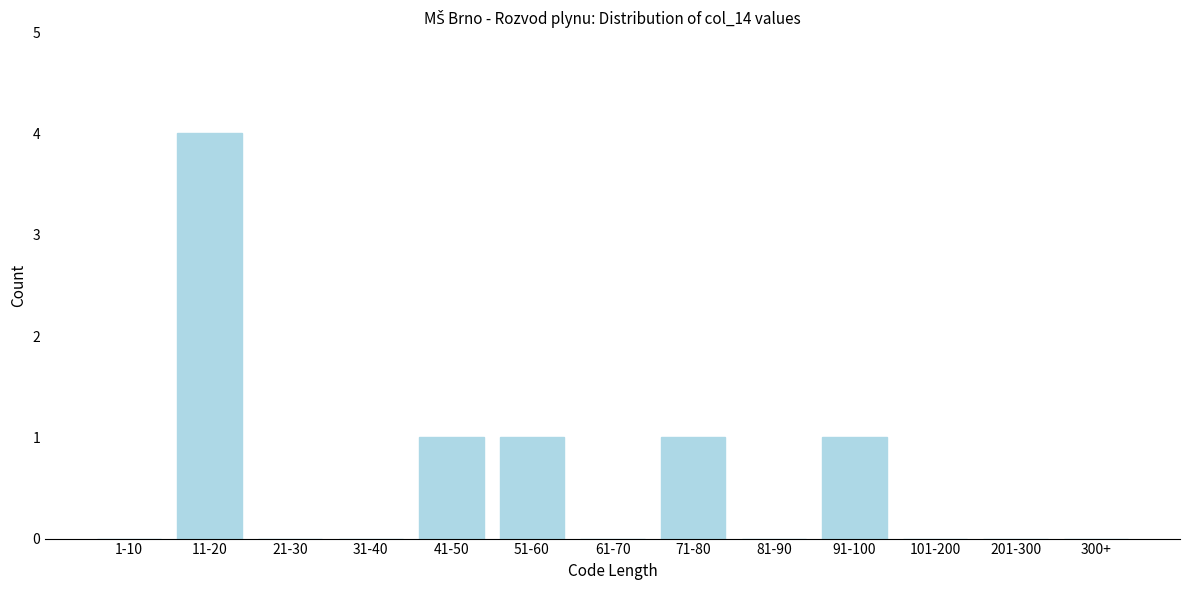

Reading left to right, what are all the values shown in this chart?

1-10=0	11-20=4	21-30=0	31-40=0	41-50=1	51-60=1	61-70=0	71-80=1	81-90=0	91-100=1	101-200=0	201-300=0	300+=0